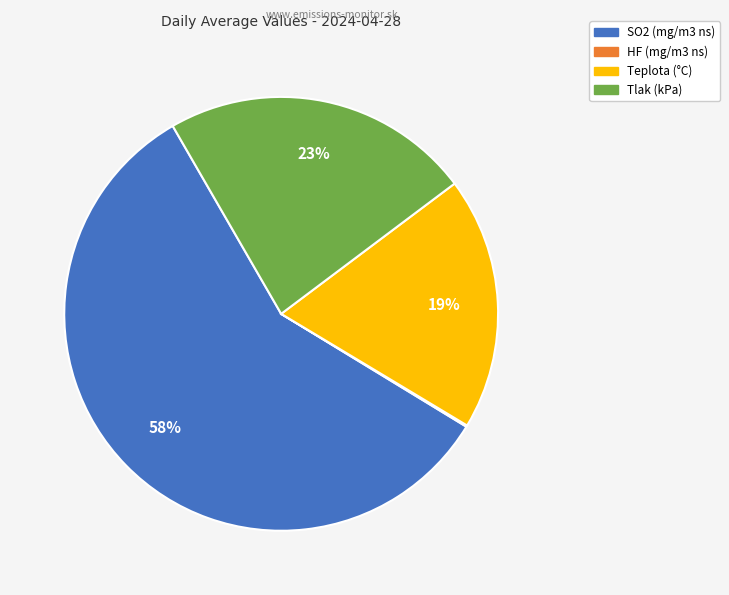

To the nearest percent, what is the average slice percentage?

25%